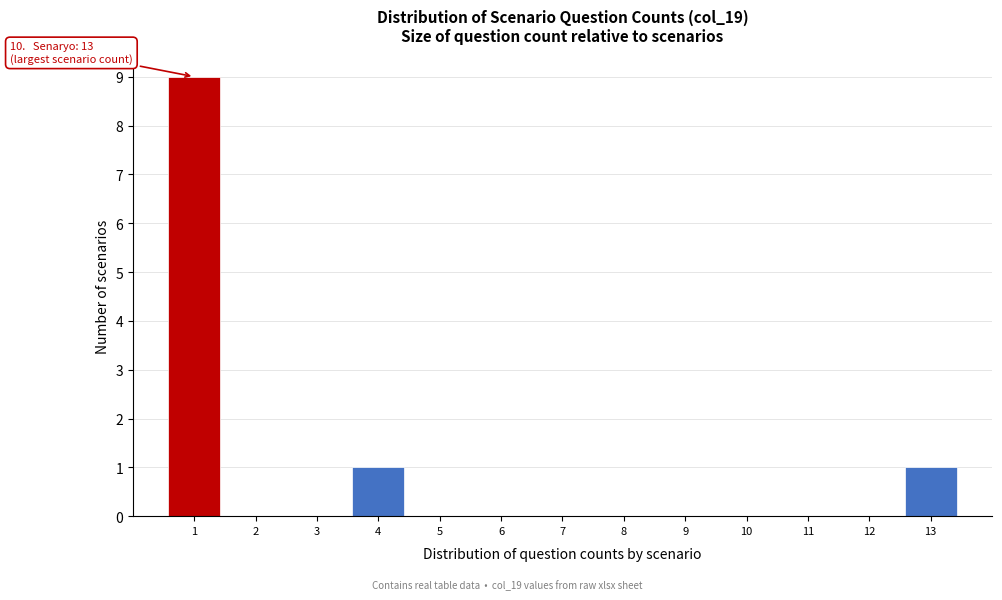

Over which range of the x-axis is the bar tallest?

0.5 to 1.5